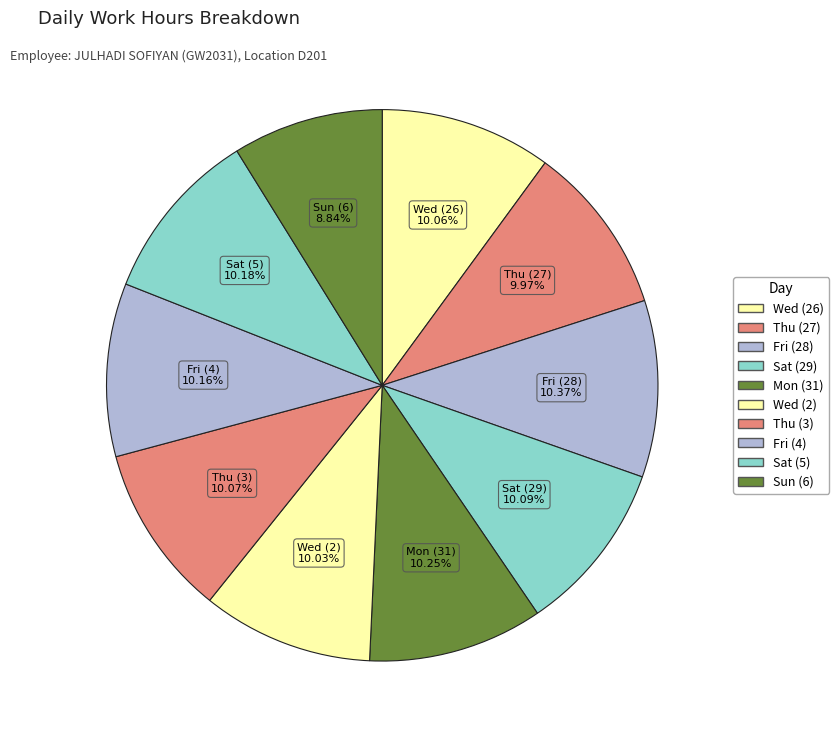

Which slice is the smallest?

Sun (6)